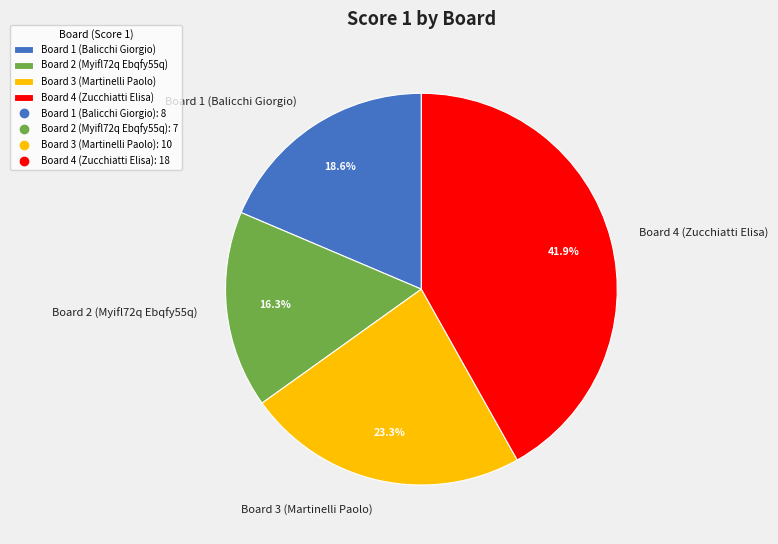

Is it true that Board 3 (Martinelli Paolo) is 23% of the pie?

True